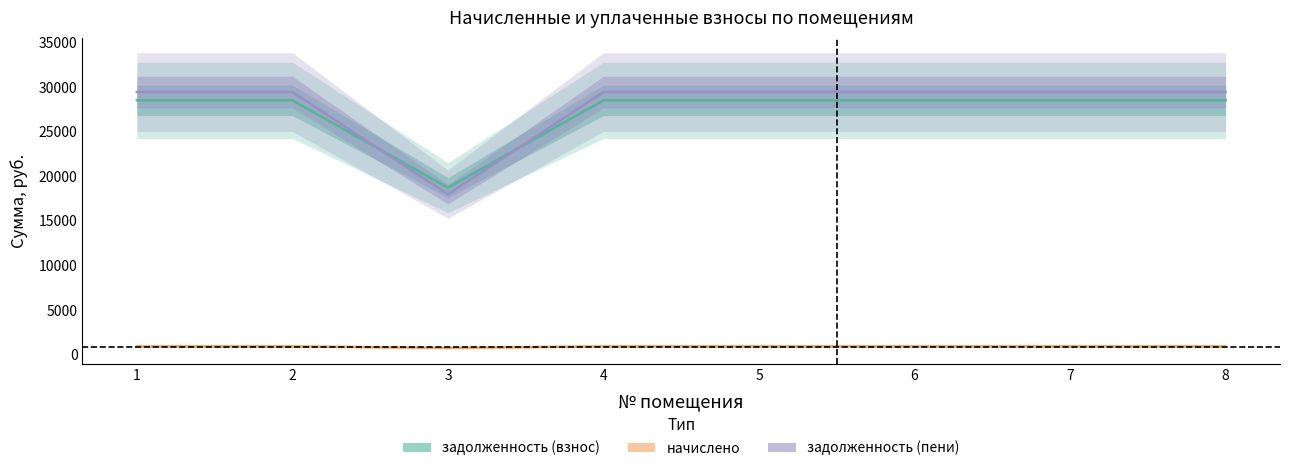

Is the value of задолженность (взнос) at 3 greater than the value of задолженность (пени) at 5?

No